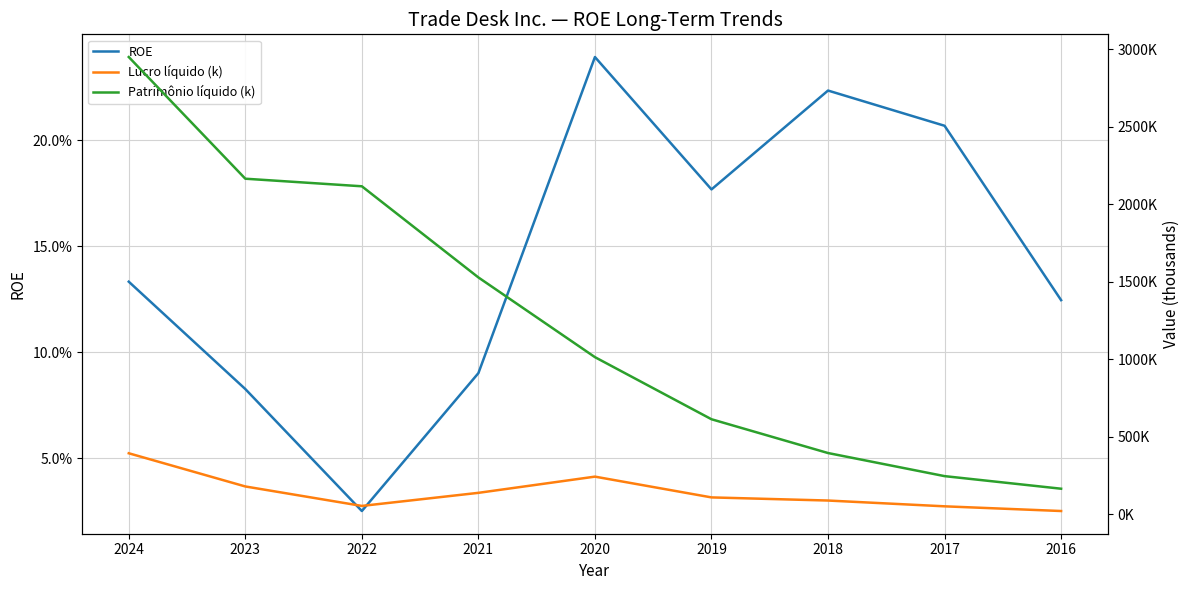

Reading left to right, transcribe all the data shown in this chart.

ROE: 0.1	0.1	0.0	0.1	0.2	0.2	0.2	0.2	0.1
Lucro líquido (k): 393076.0	178940.0	53385.0	137762.0	242317.0	108318.0	88140.0	50798.0	20482.0
Patrimônio líquido (k): 2949145.0	2164219.0	2115339.0	1527306.0	1013145.0	612517.0	394567.0	245583.0	164380.0